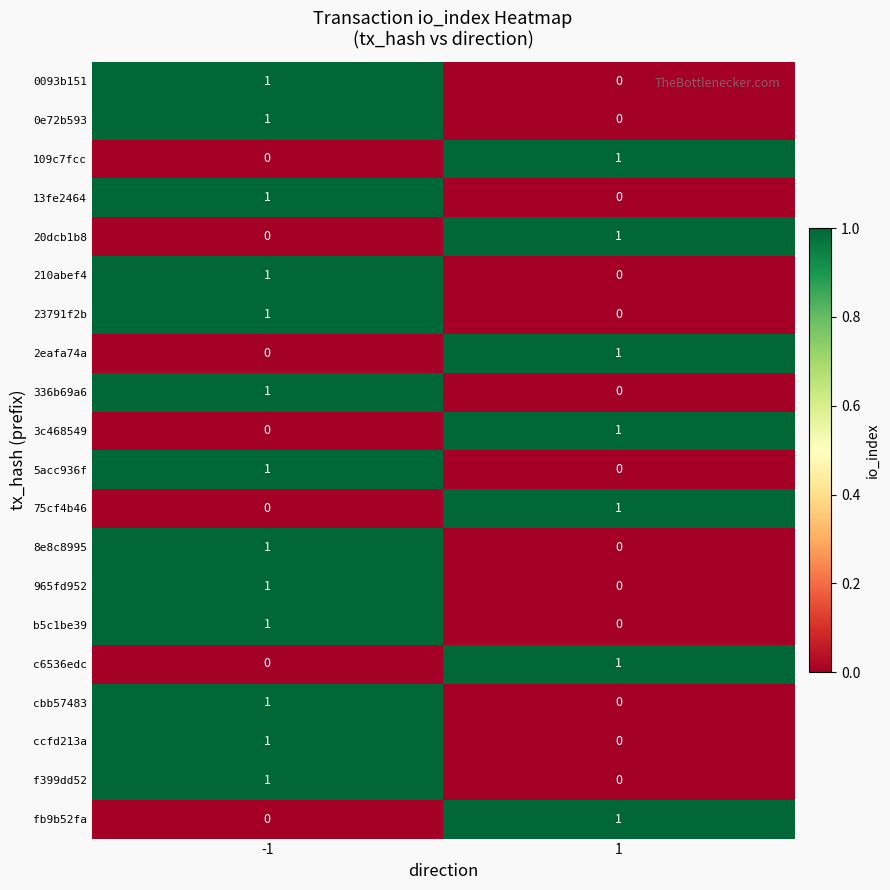

Is it true that 3c468549 equals 1 at 1?

True